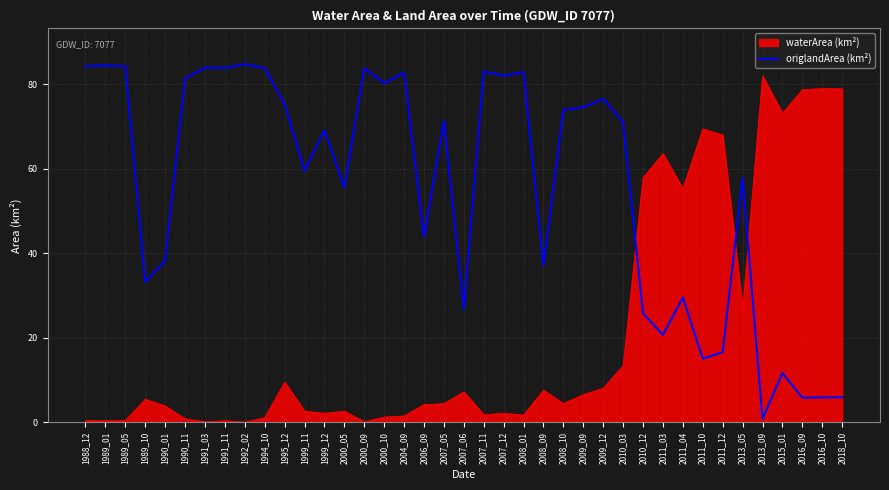

The origlandArea (km²) series shows 74.6 at 2009_09. True or false?

True